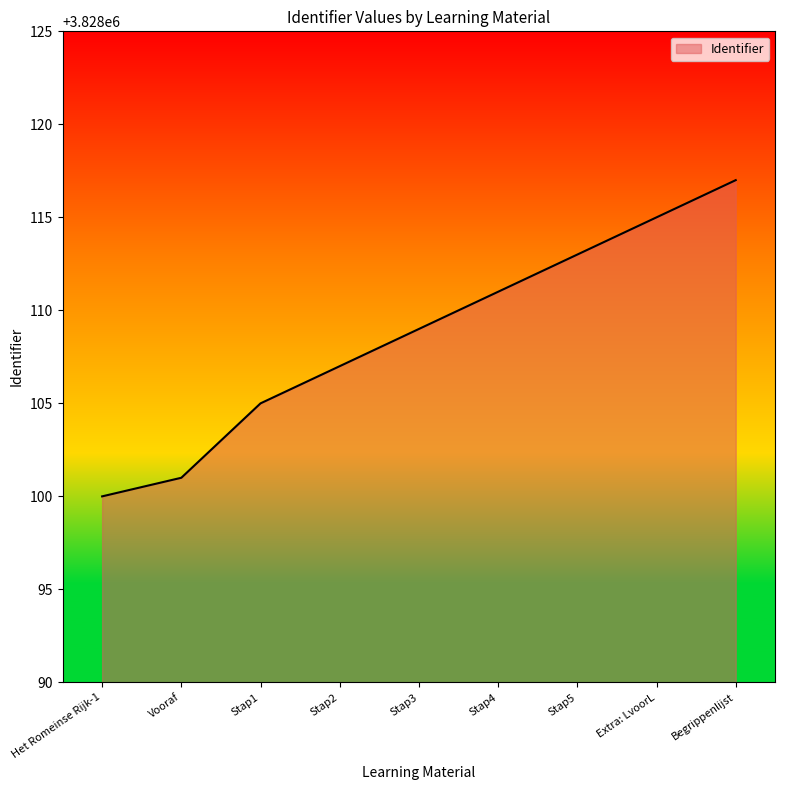

What position from the left is Begrippenlijst?

9